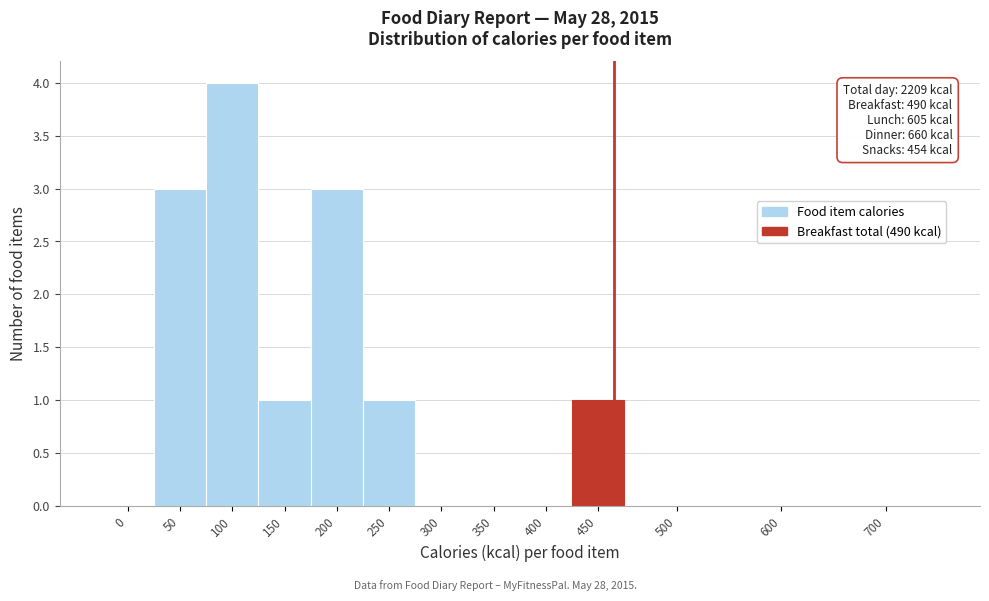

Reading left to right, transcribe all the data shown in this chart.

0=0	50=3	100=4	150=1	200=3	250=1	300=0	350=0	400=0	450=1	500=0	600=0	700=0